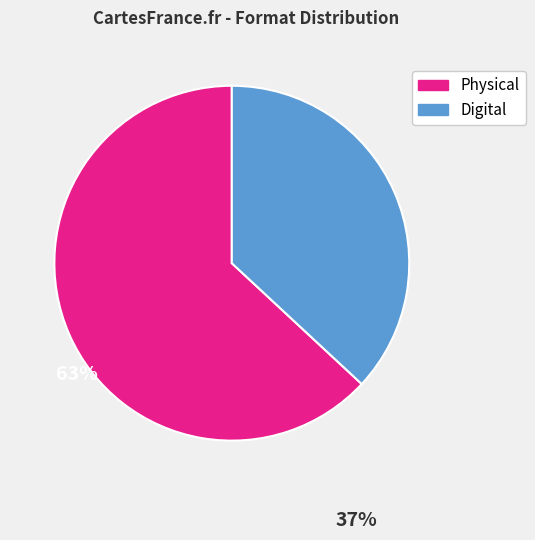

Is there a majority slice in this chart?

Yes